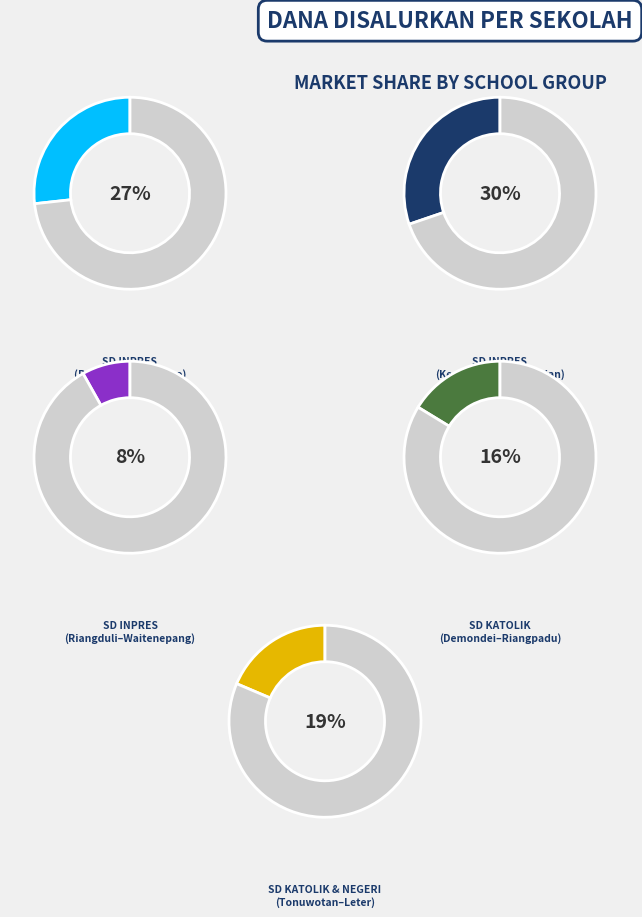

Combined, do SD KATOLIK LETER and SD KATOLIK WAIWADAN account for over 50%?

No